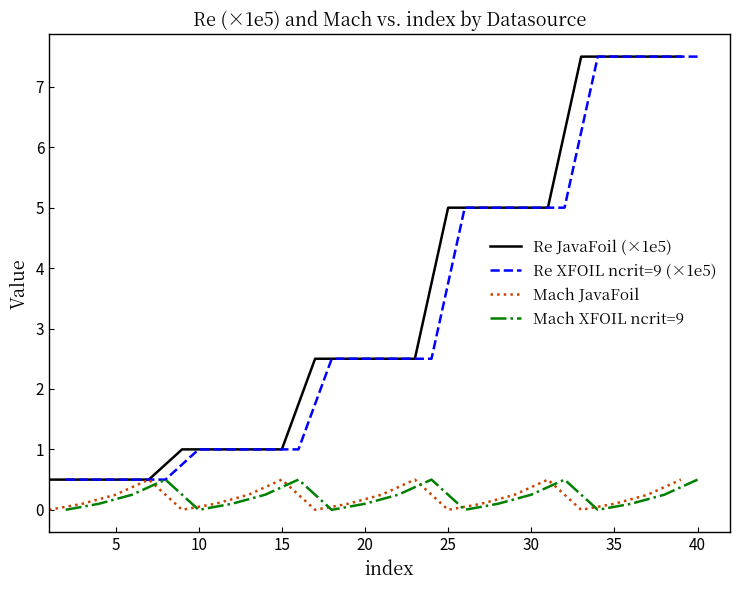

What are all the series names shown in the legend?

Re JavaFoil (×1e5), Re XFOIL ncrit=9 (×1e5), Mach JavaFoil, Mach XFOIL ncrit=9